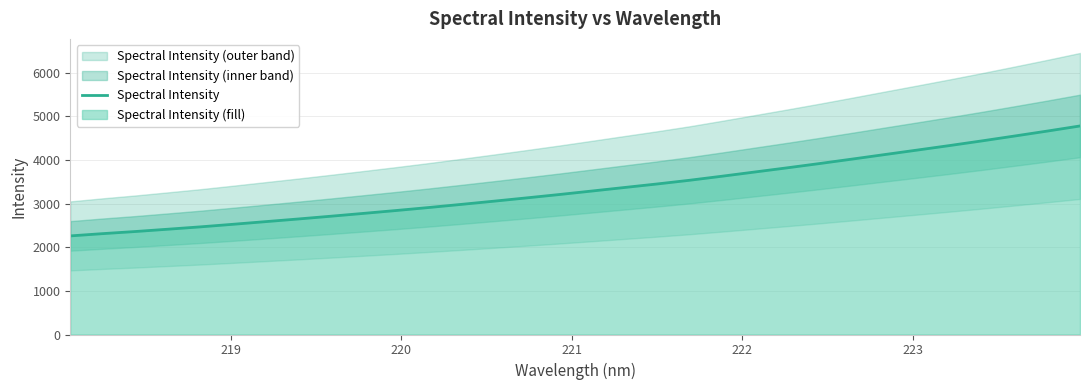

What is the highest value of the Spectral Intensity series?

4778.0